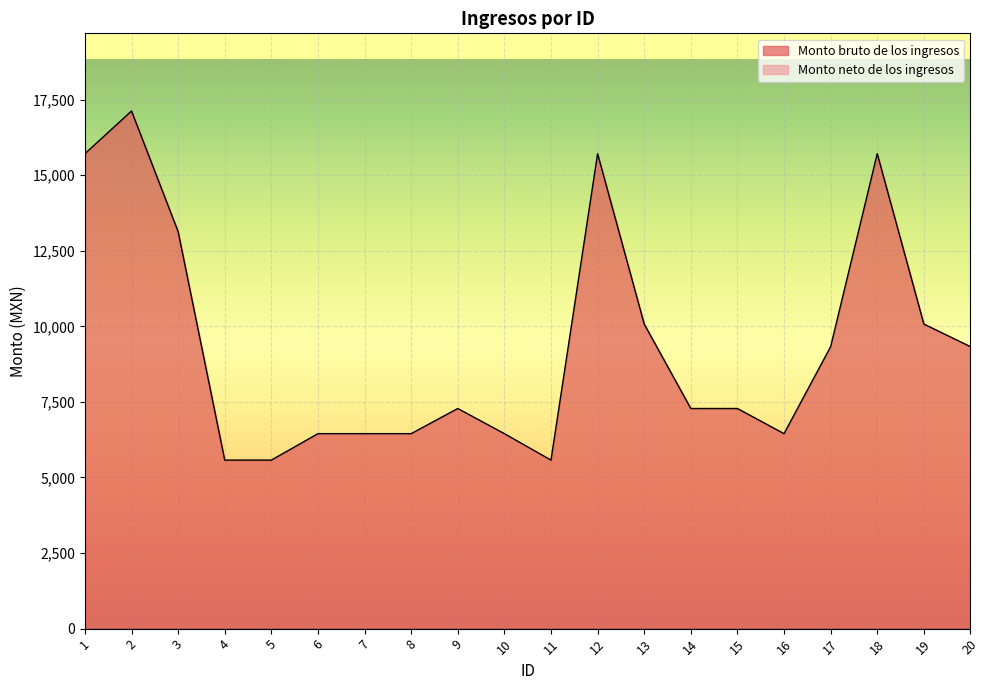

True or false: the data shows 2226 at 16.

False